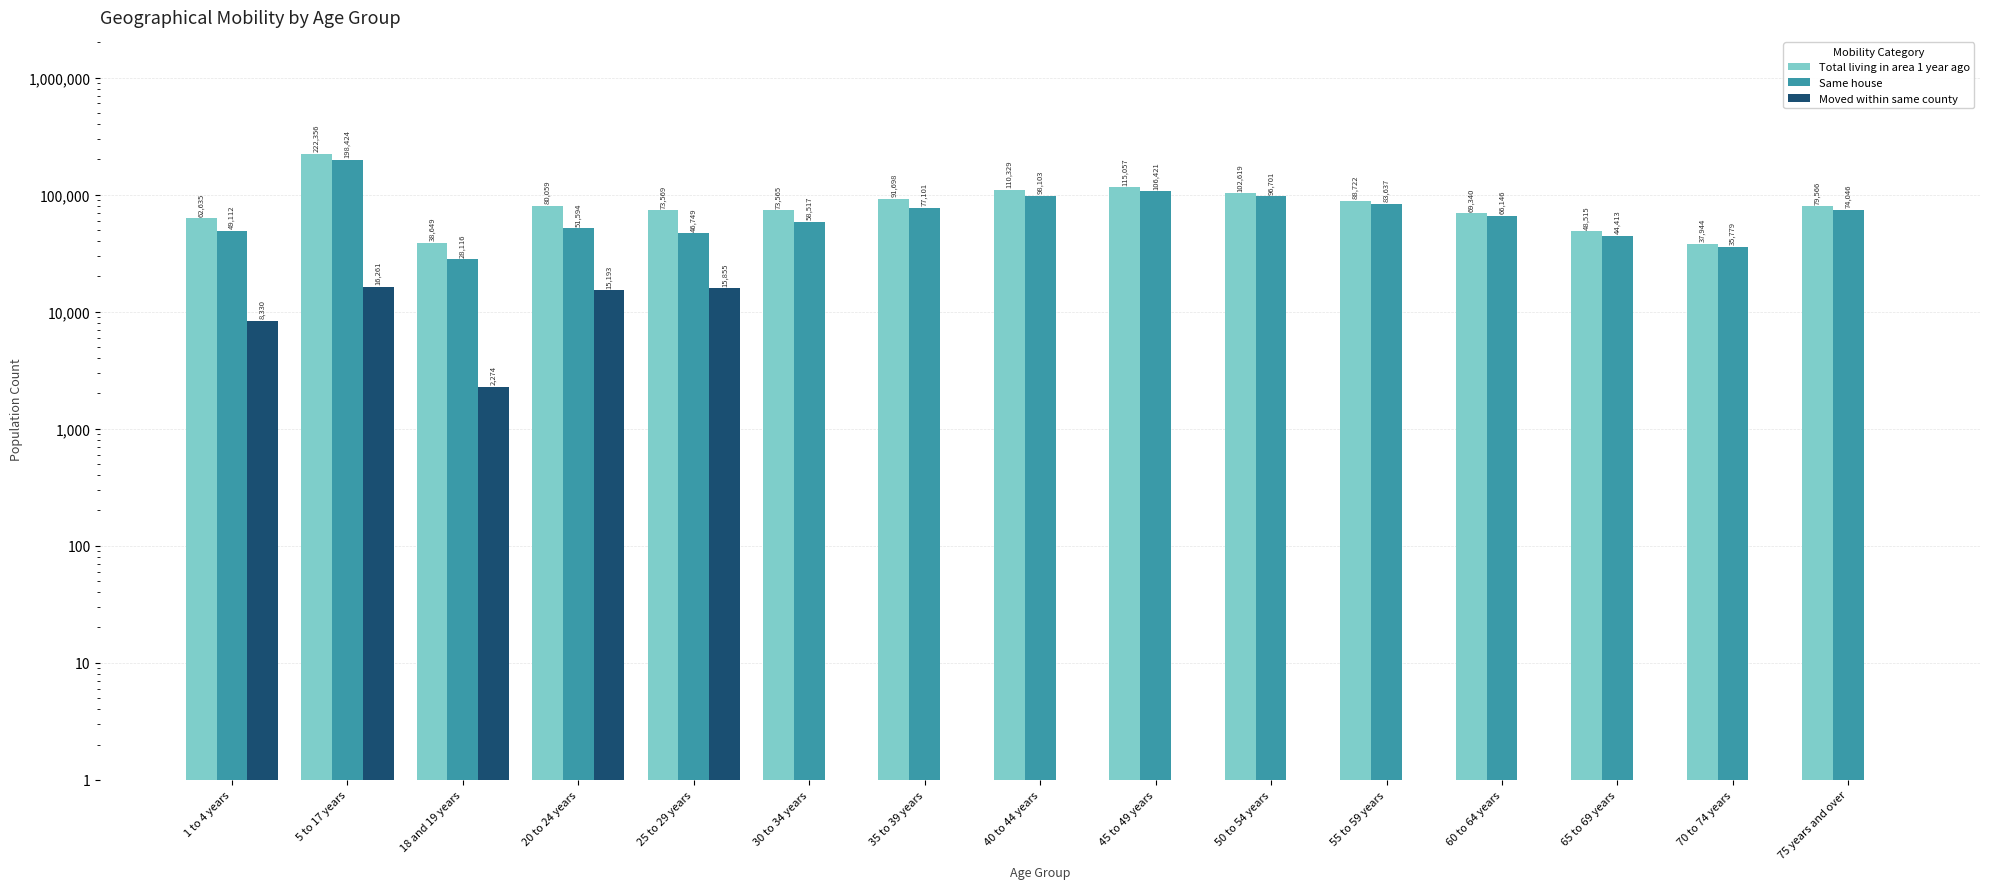

What is the maximum value shown in the chart?

222356